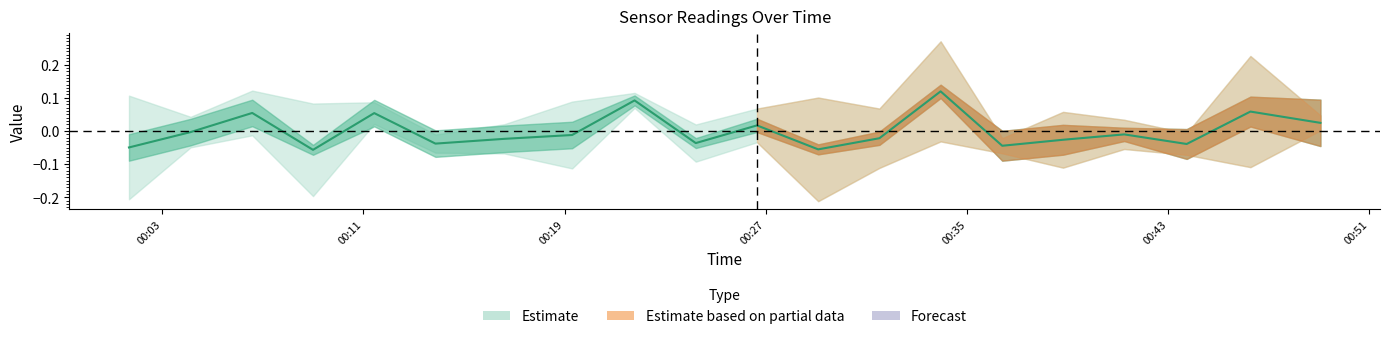

How many lines are shown in the chart?

1